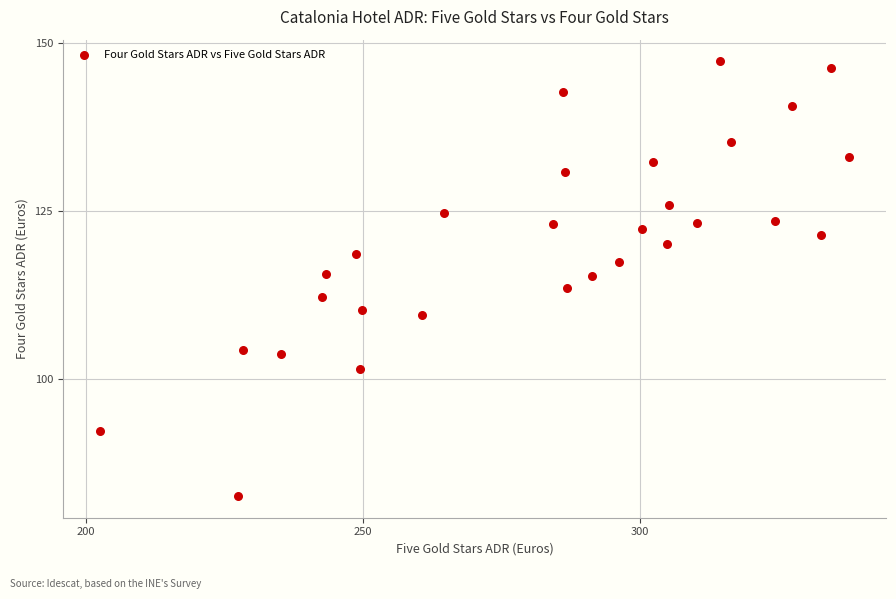

What is the range of Y values (max minus min)?

64.6